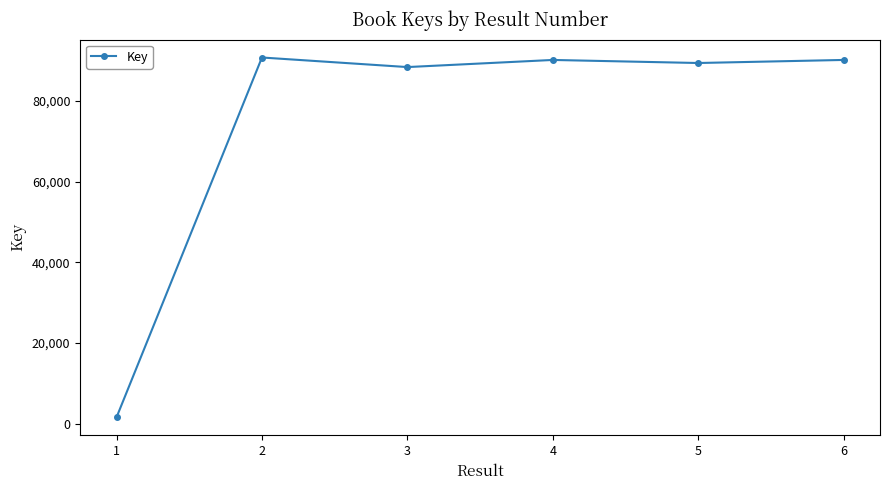

Read the value at 4, to the nearest 100.

90100